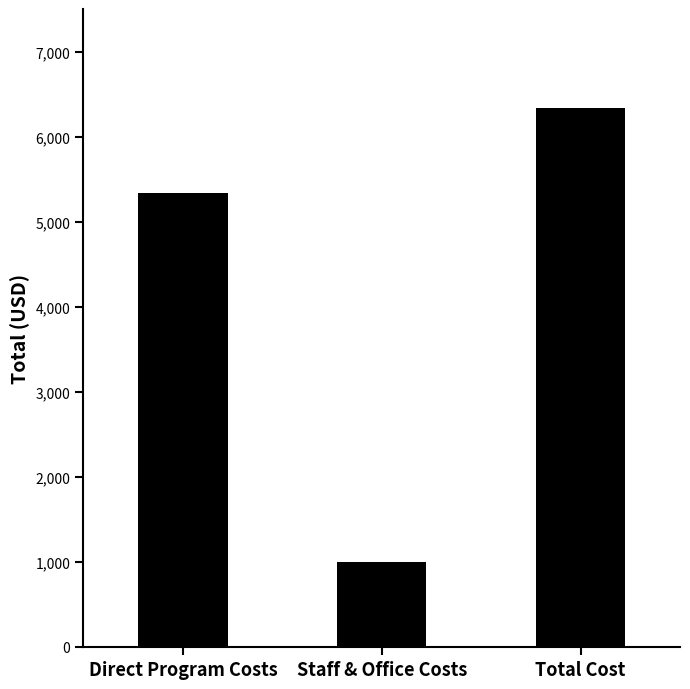

Which label corresponds to the smallest value in the chart?

Staff & Office Costs